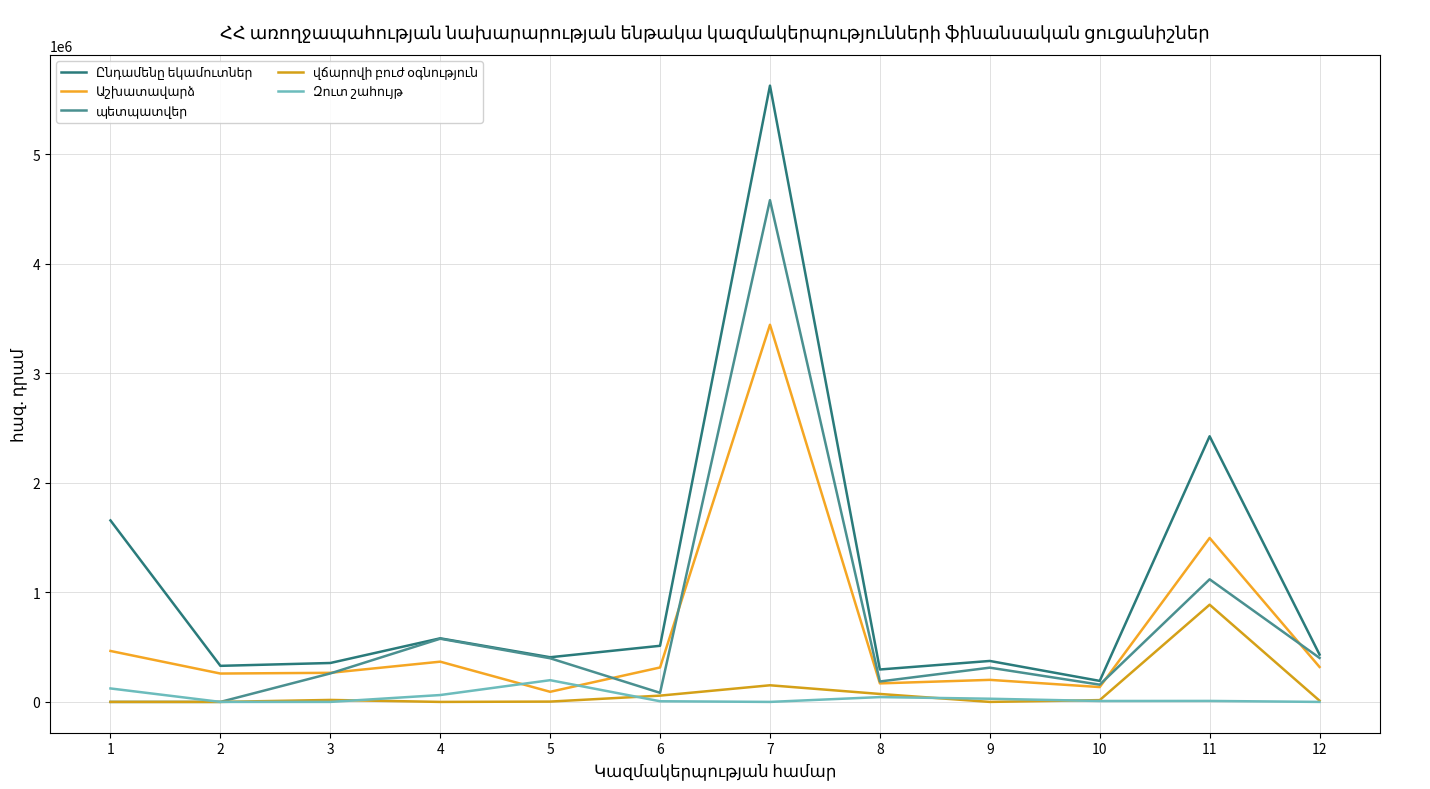

Does the chart have visible grid lines?

Yes